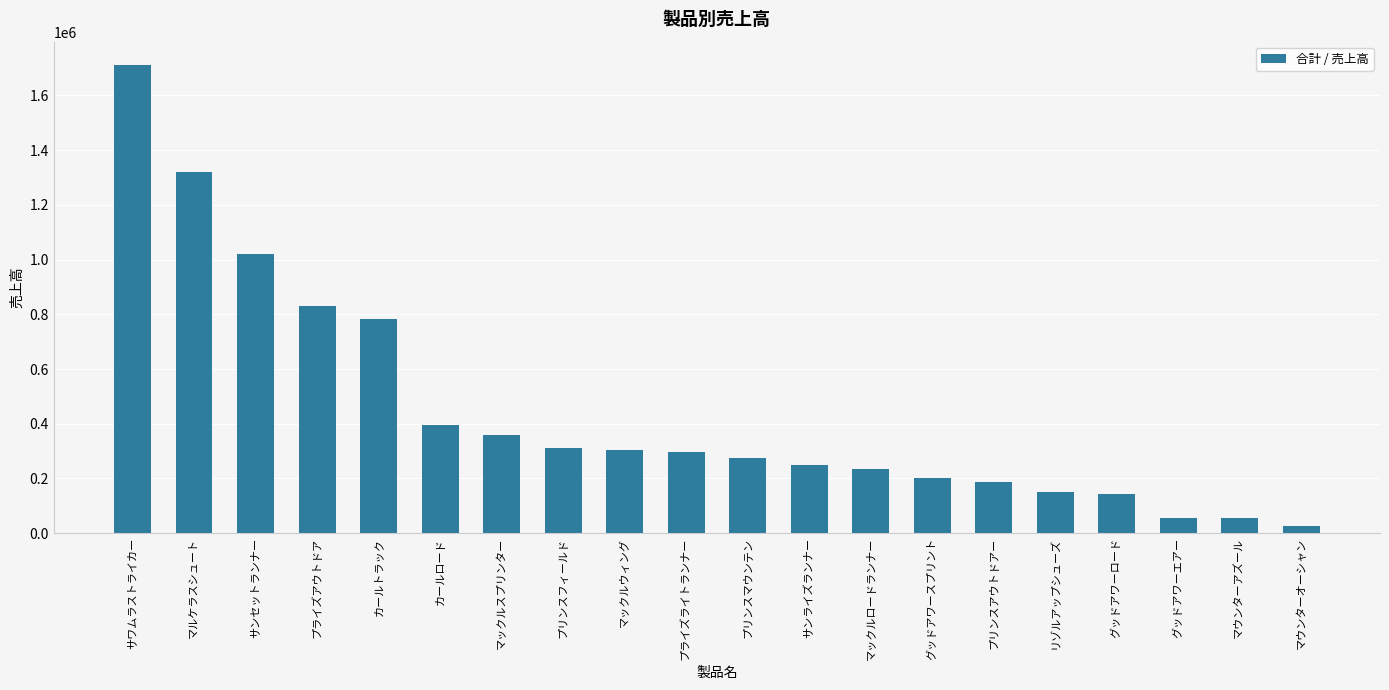

What position from the right is マックルロードランナー?

8